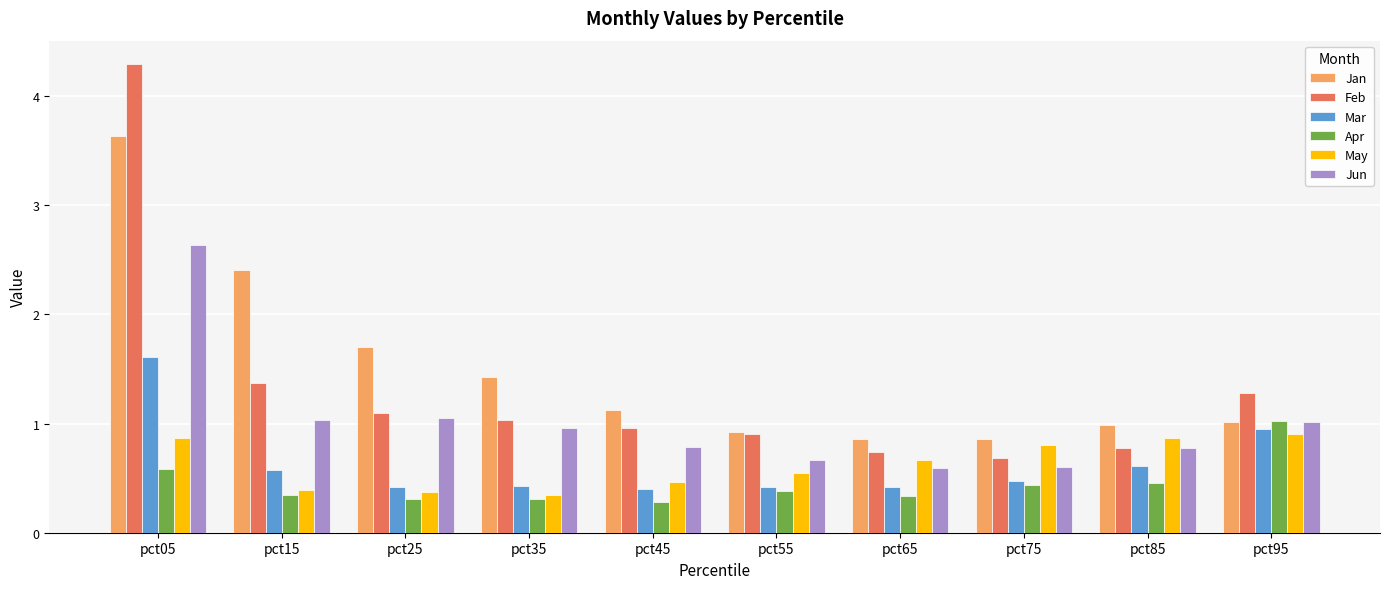

List the series in order of their peak value, lowest first.

May, Apr, Mar, Jun, Jan, Feb